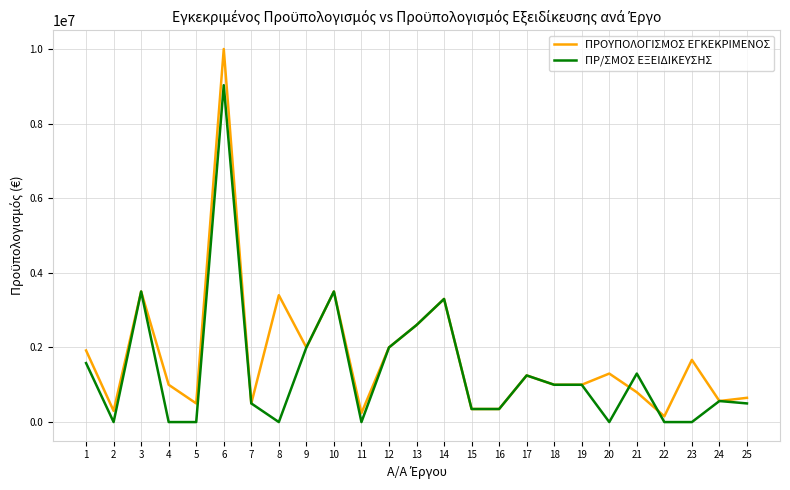

What is the maximum value shown in the chart?

10000000